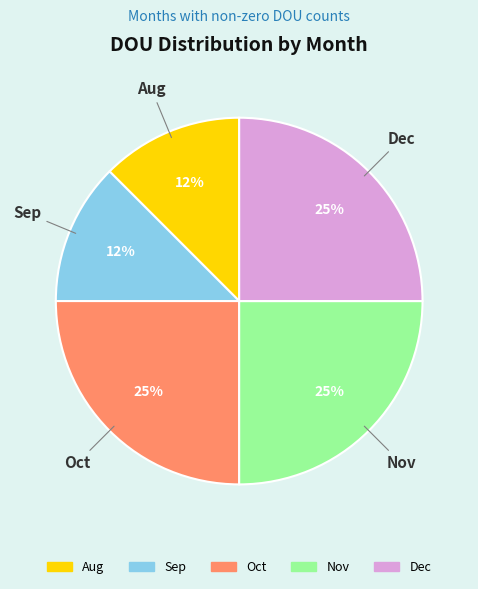

The Nov slice represents 25% of the pie. True or false?

True